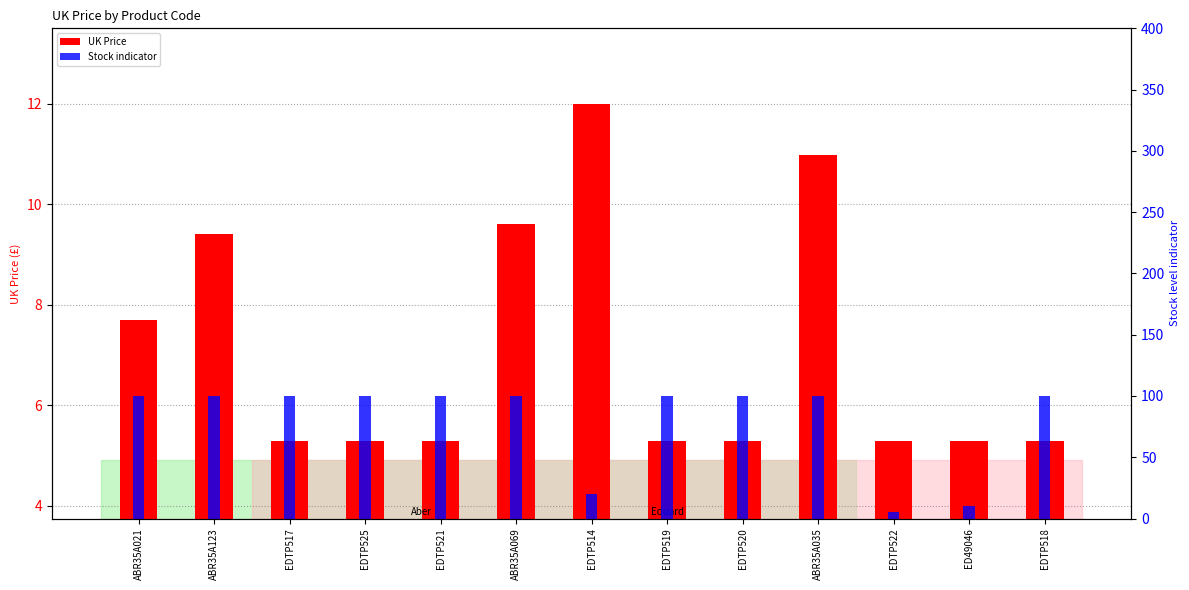

At which category is the sum across all series the highest?

ABR35A035